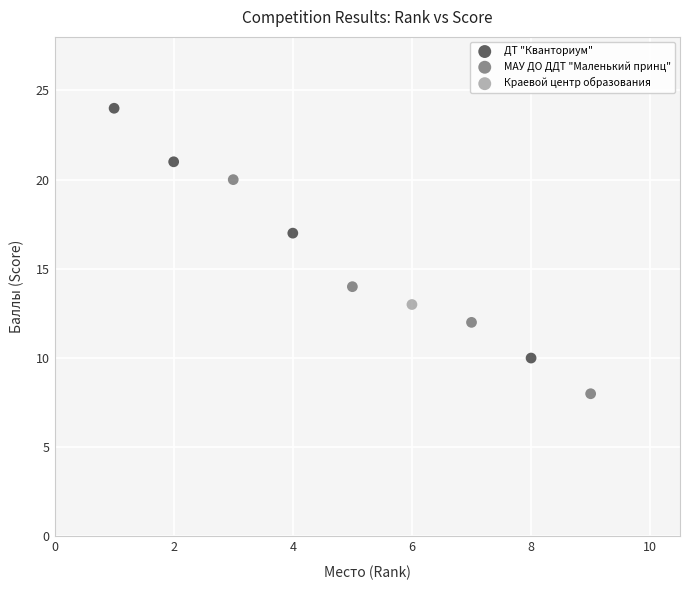

What are all the series names shown in the legend?

ДТ "Кванториум", МАУ ДО ДДТ "Маленький принц", Краевой центр образования